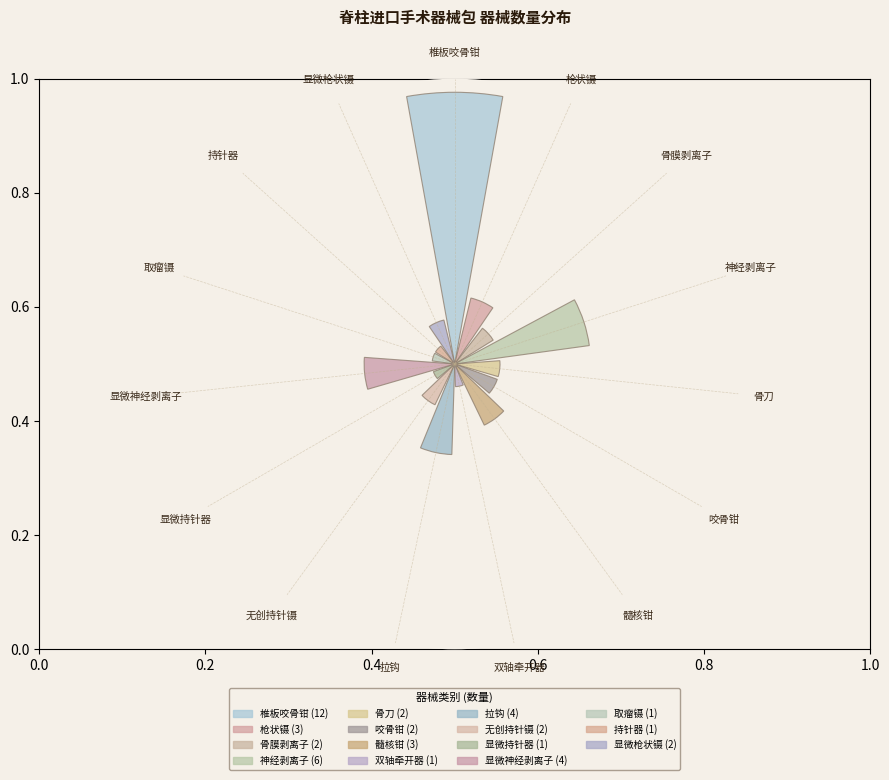

What portion of the pie excludes 显微神经剥离子?

91.3%